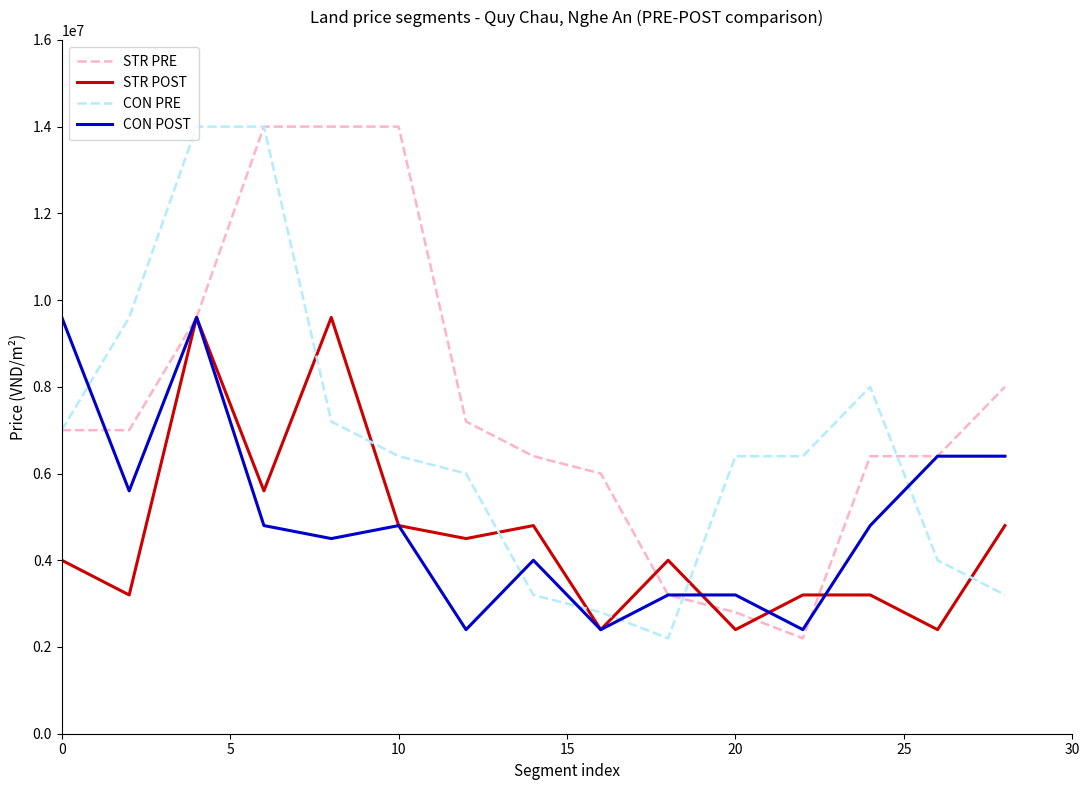

What is the greatest value displayed?

14000000